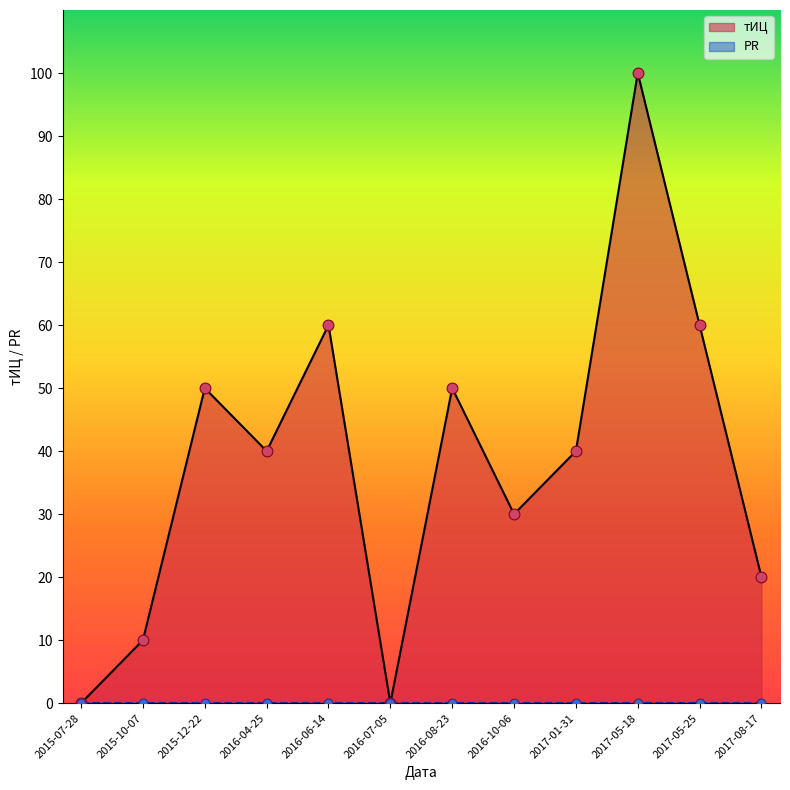

At which category is the sum across all series the highest?

2017-05-18